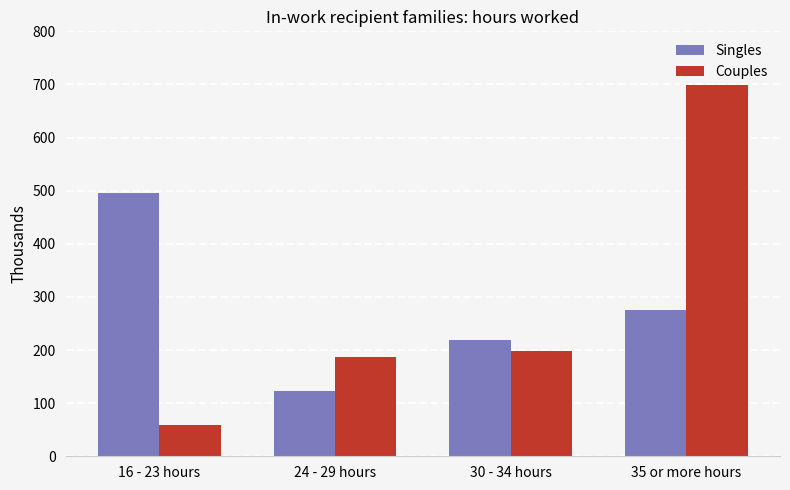

Which series changed the most between 16 - 23 hours and 35 or more hours?

Couples